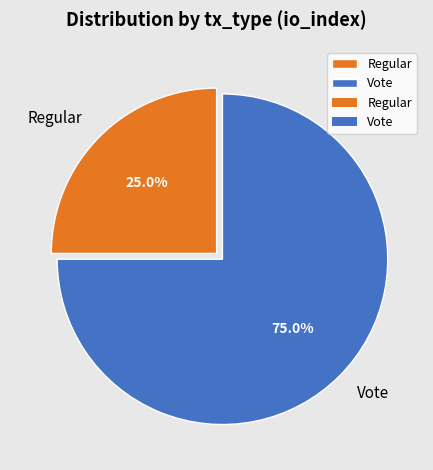

To the nearest percent, what is the average slice percentage?

50%